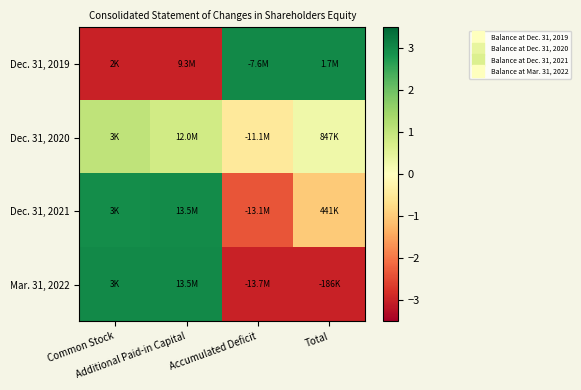

What is the difference between the highest and lowest values at Accumulated Deficit?

6.0